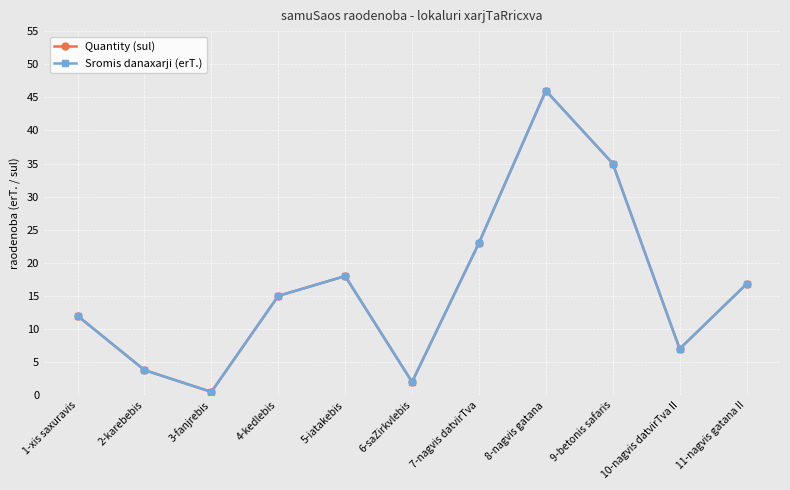

What is the average value of the Quantity (sul) series?

16.3